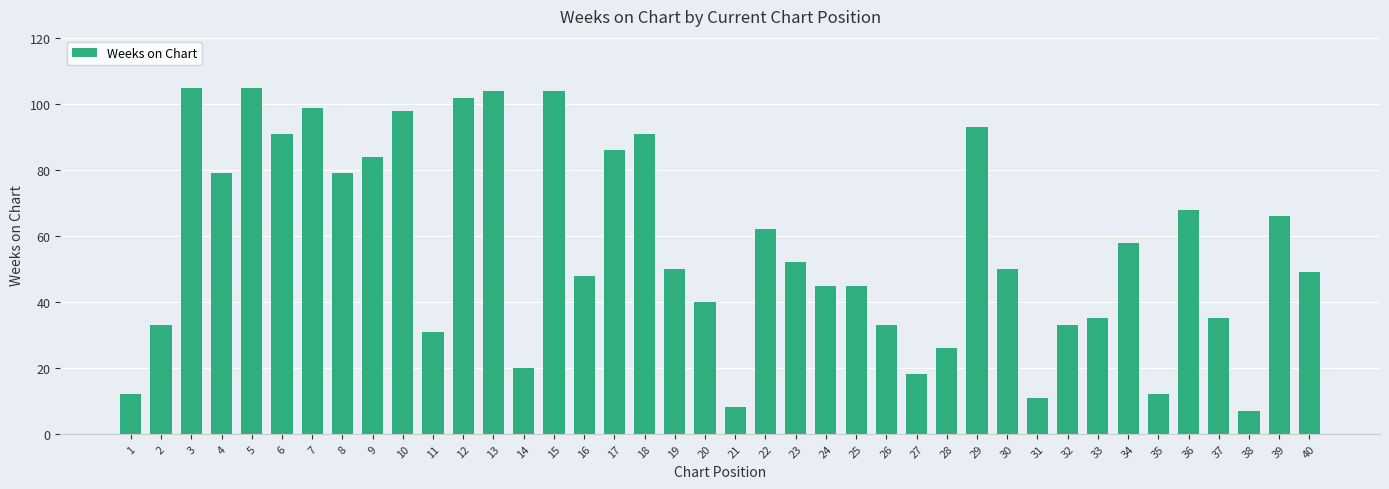

The chart shows a value of 161 at 5. True or false?

False